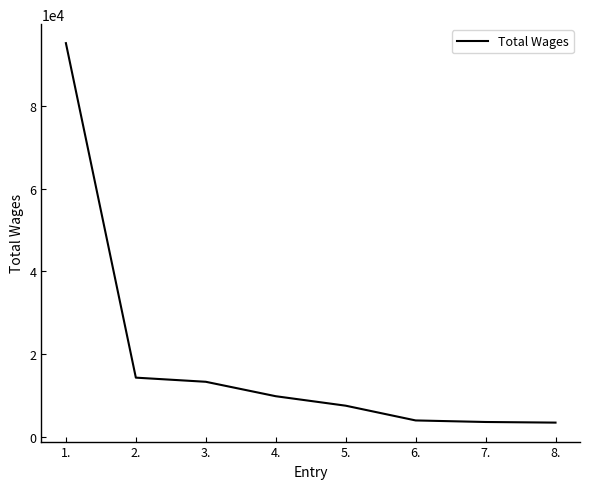

Approximately how many times larger is the value at 1. compared to 2.?

6.7